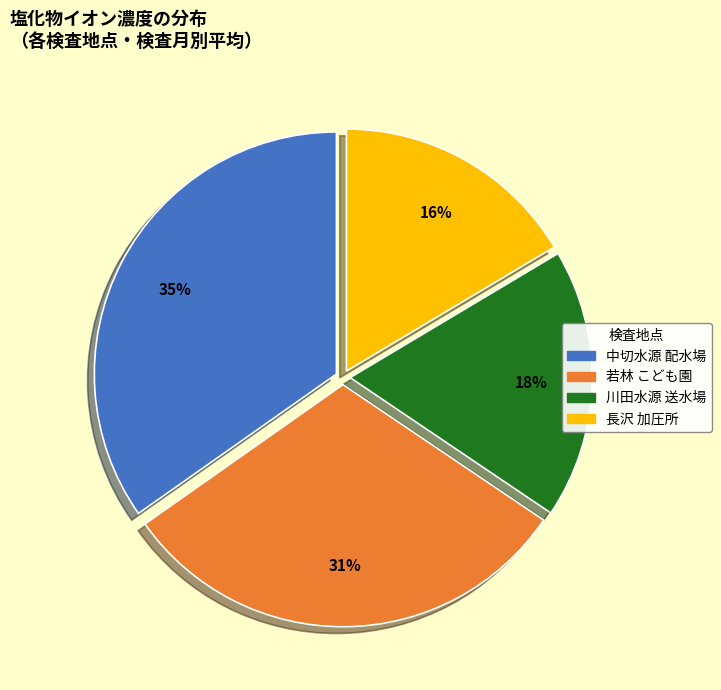

How many slices are in this pie chart?

4